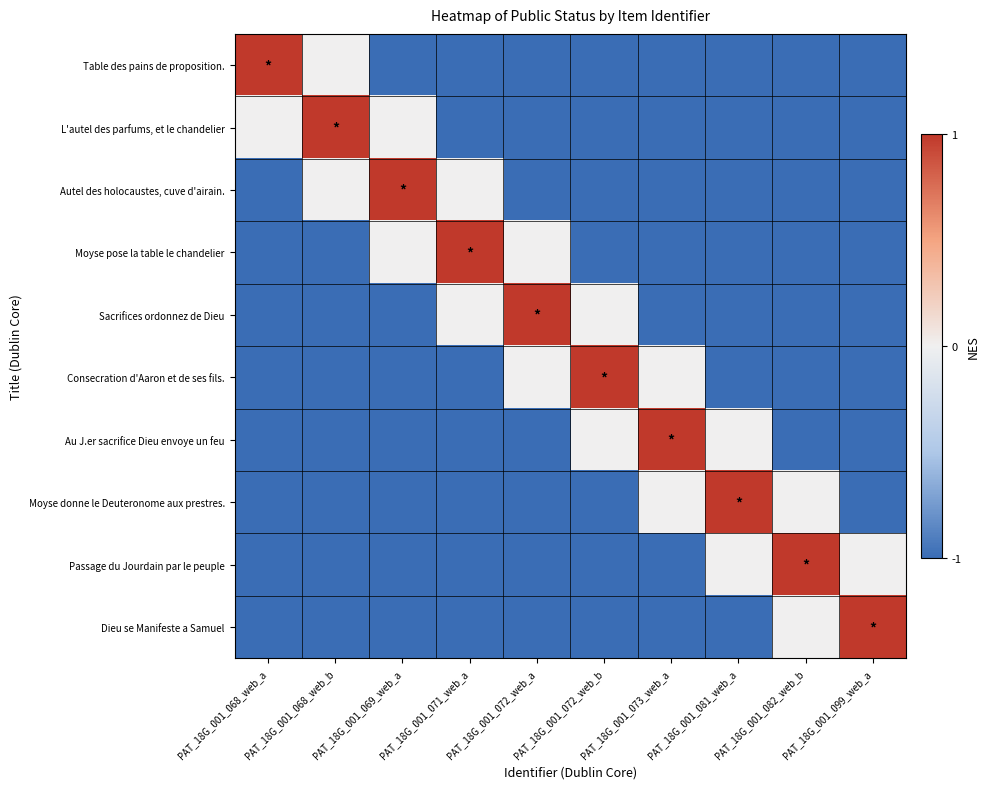

At PAT_18G_001_072_web_a, list the series in order from largest to smallest.

Sacrifices ordonnez de Dieu, Moyse pose la table le chandelier, Consecration d'Aaron et de ses fils., Table des pains de proposition., L'autel des parfums, et le chandelier, Autel des holocaustes, cuve d'airain., Au J.er sacrifice Dieu envoye un feu, Moyse donne le Deuteronome aux prestres., Passage du Jourdain par le peuple, Dieu se Manifeste a Samuel